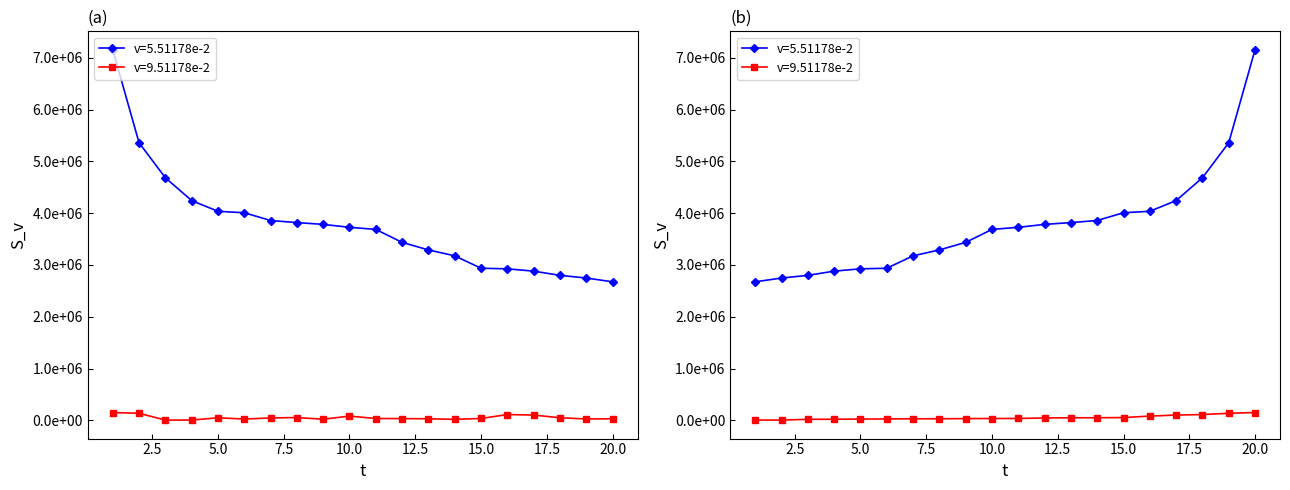

How many values in the v=9.51178e-2 series are below 34985?

10